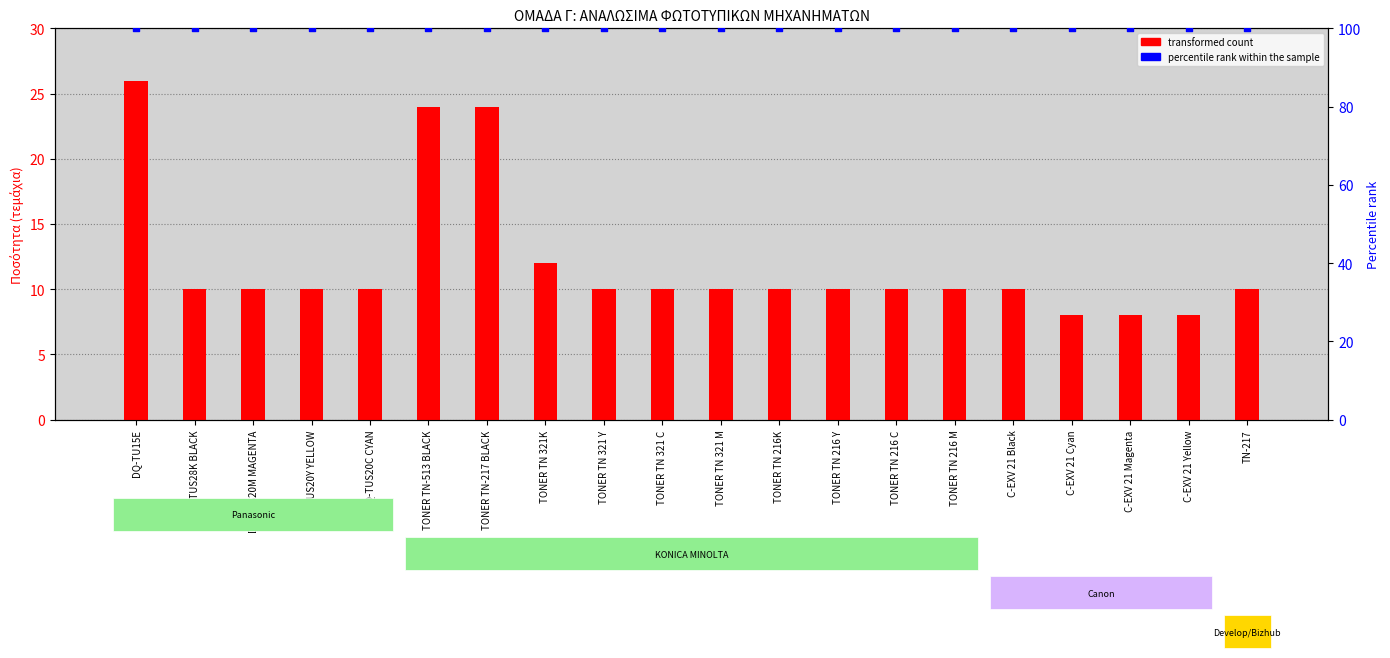

Which series contains the lowest Y value?

Quantity